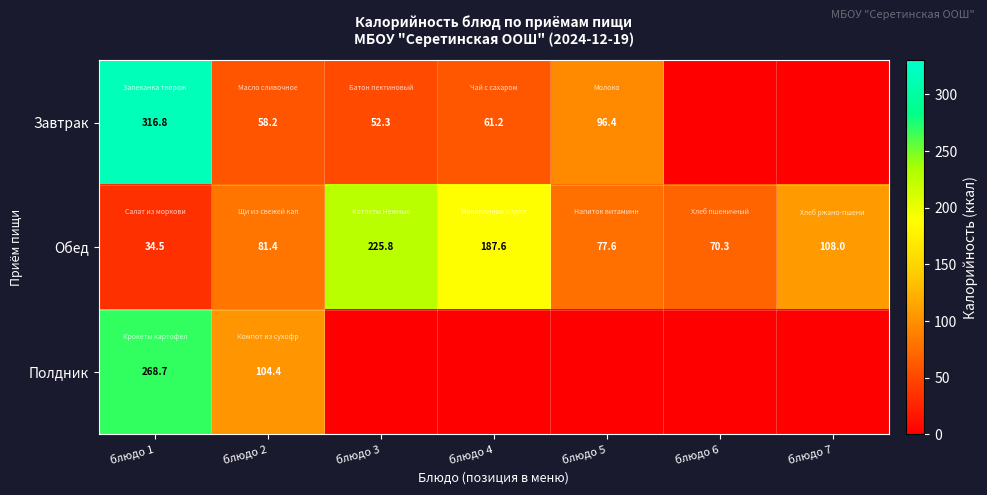

Count the number of data series in this chart.

3